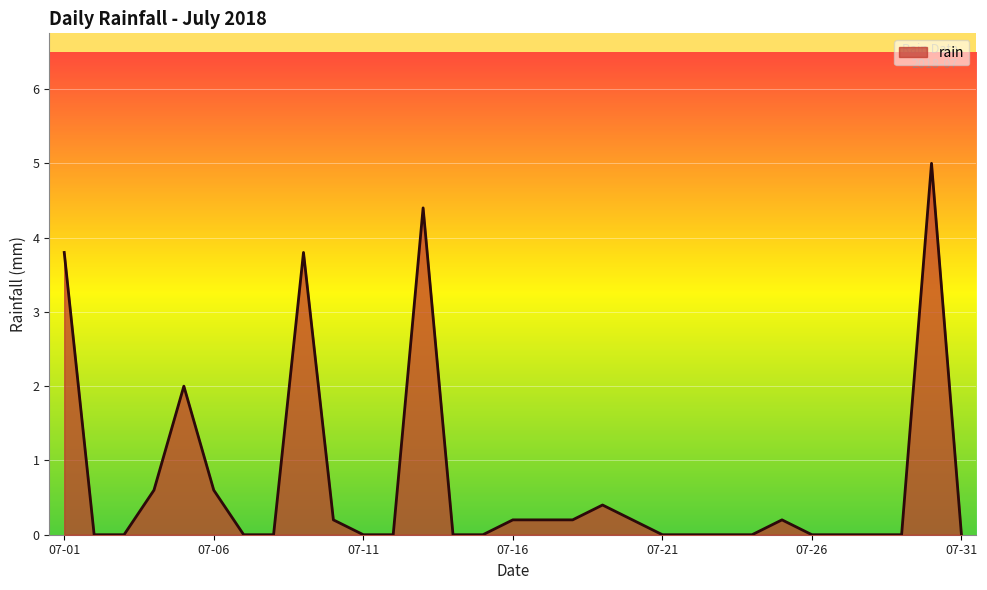

What is the average value?

0.7